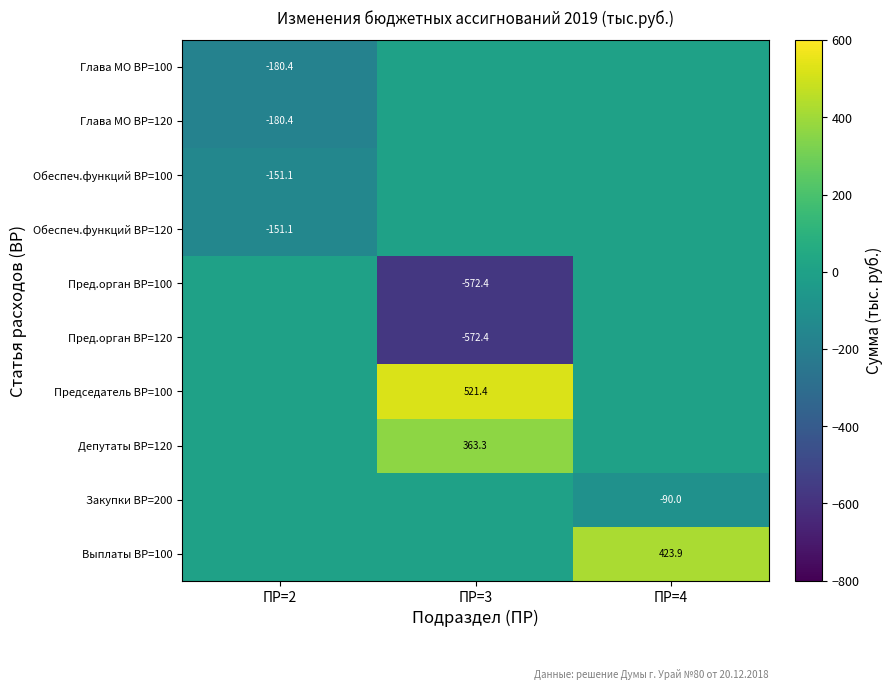

What is the difference between the highest and lowest values at ПР=3?

1093.8